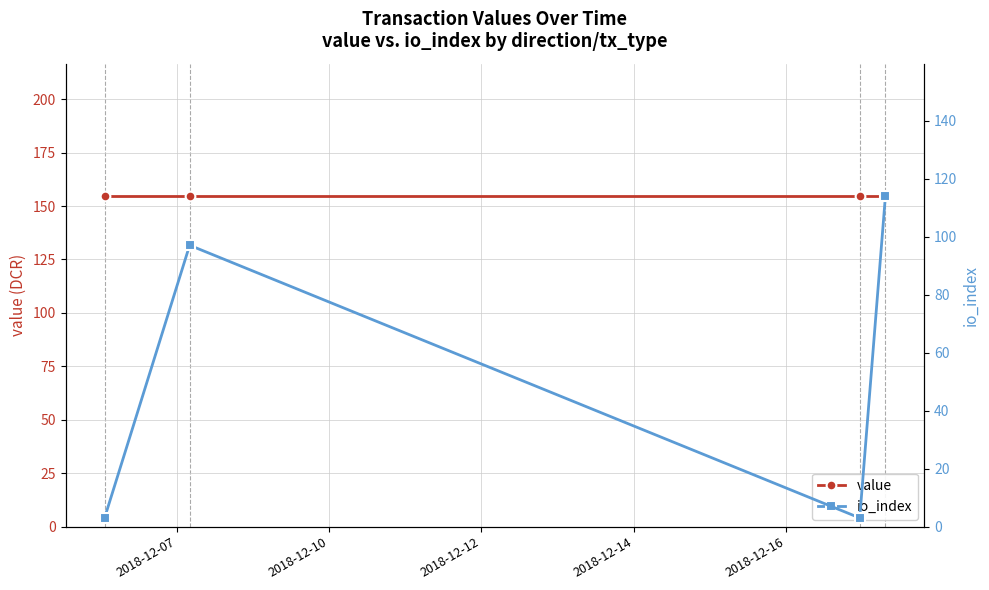

How many lines are shown in the chart?

2